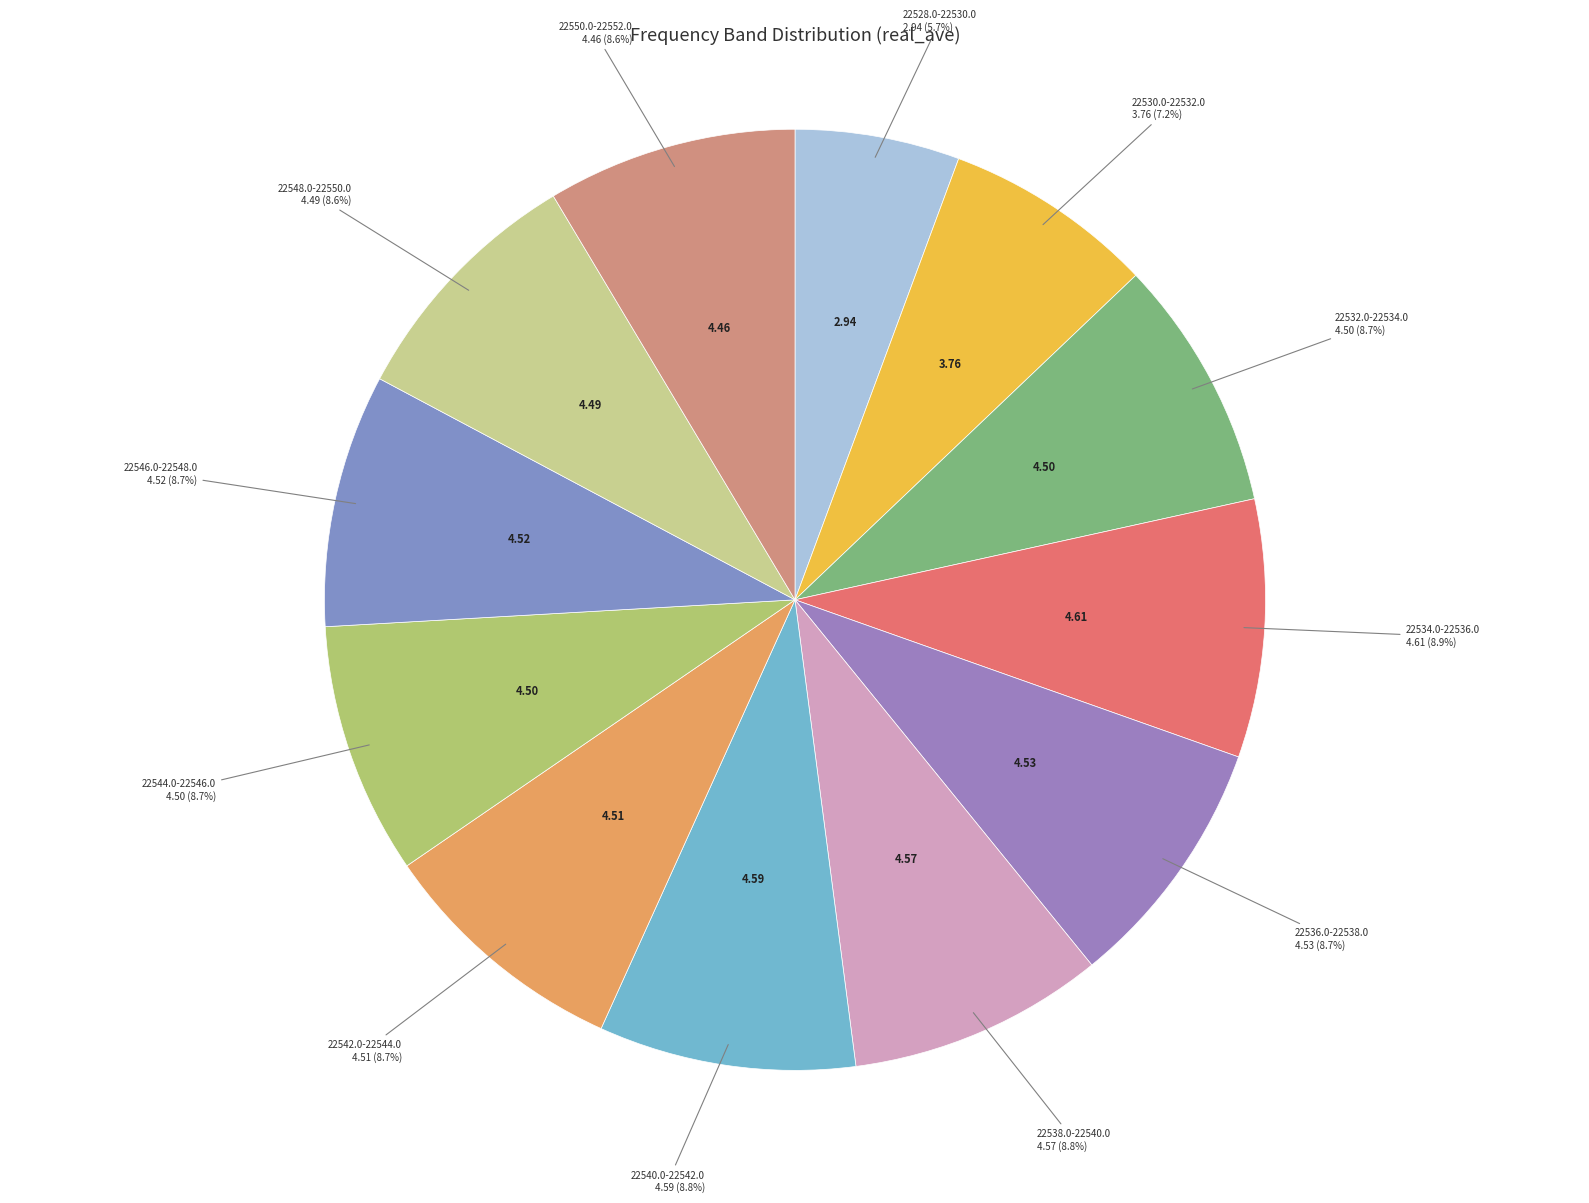

How many segments does this pie chart have?

12